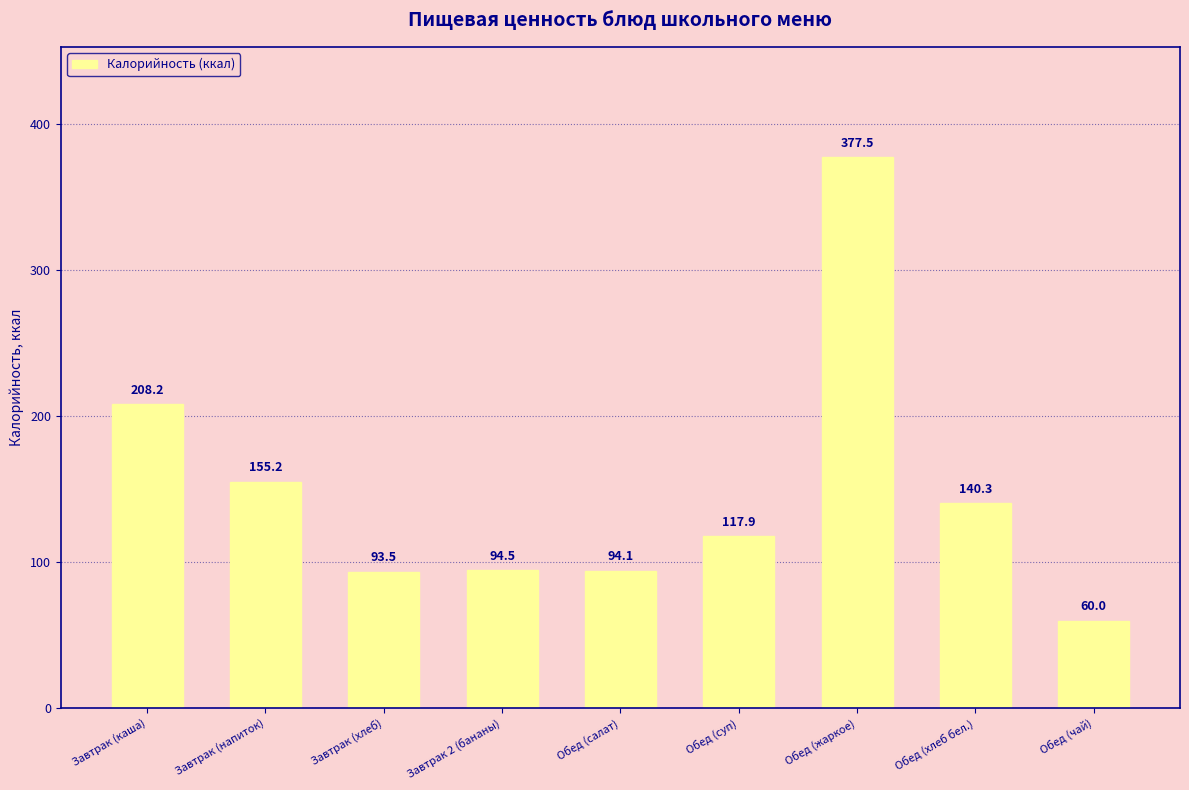

How many bars are there in total?

9